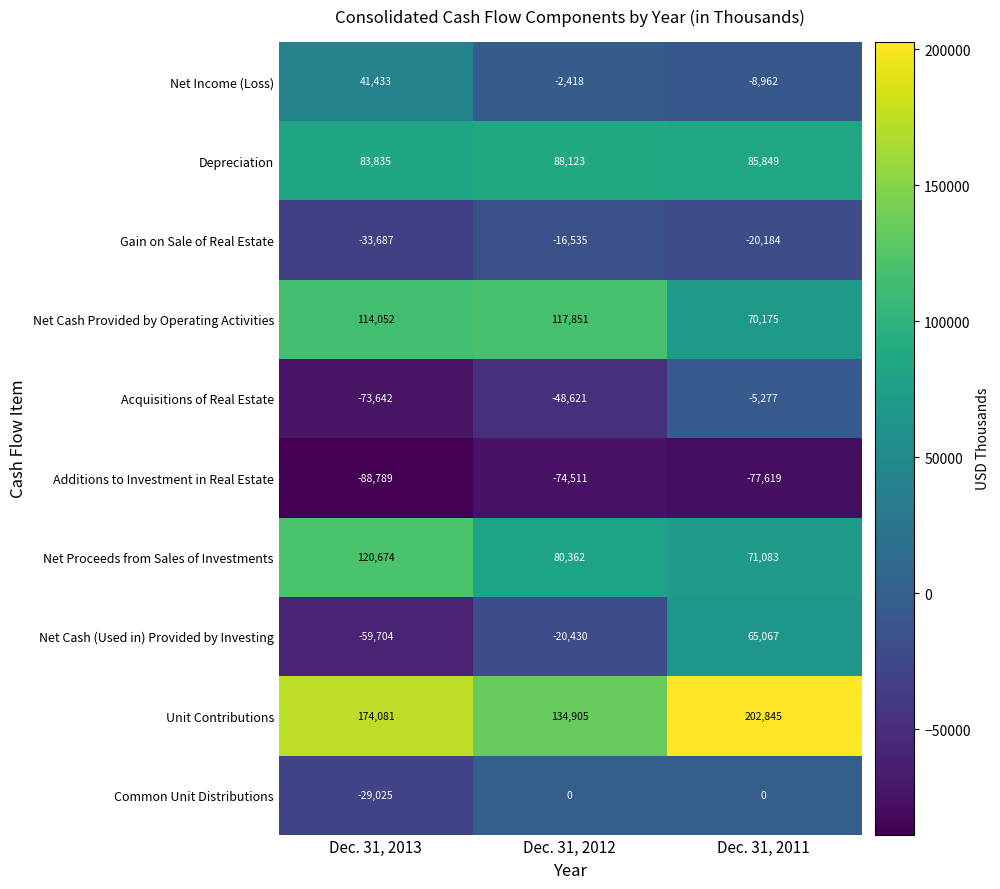

What is the difference between the Additions to Investment in Real Estate values at Dec. 31, 2011 and Dec. 31, 2012?

3108